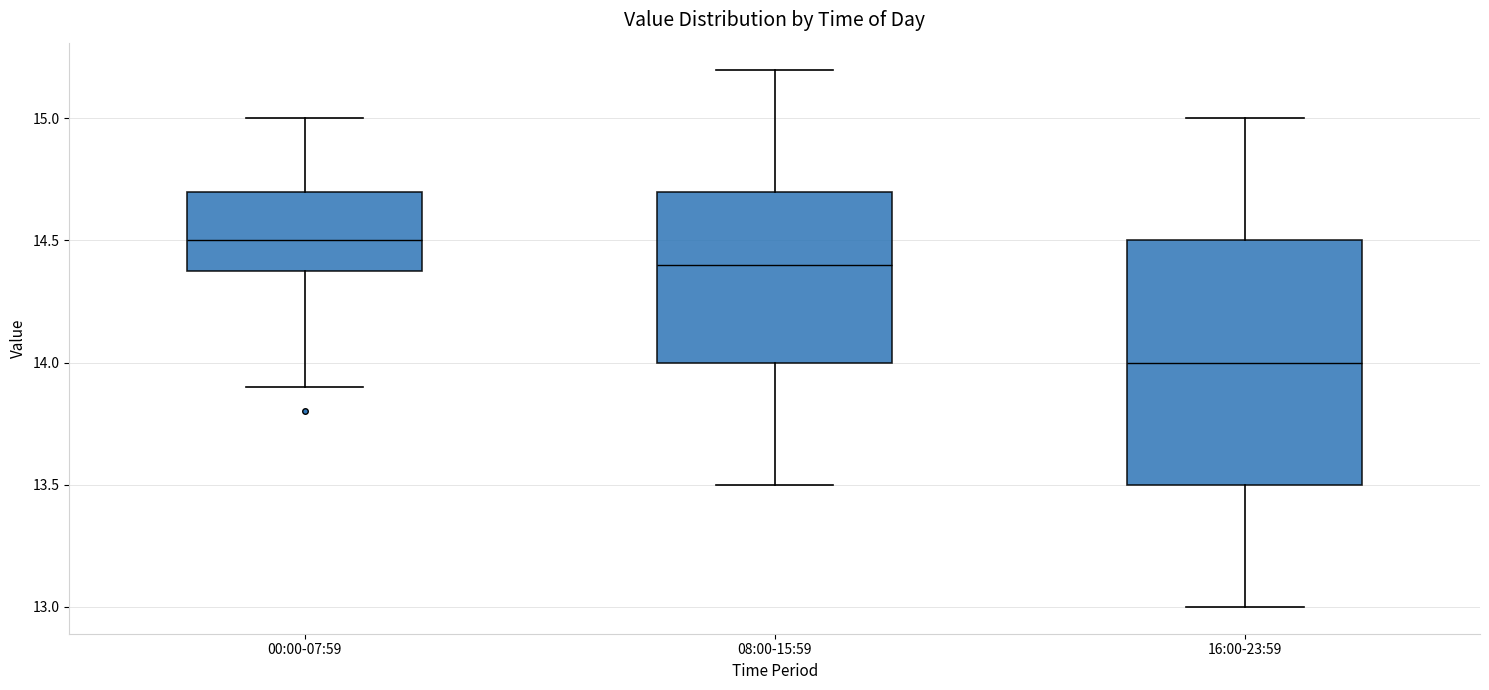

Which box's median line is the lowest?

16:00-23:59